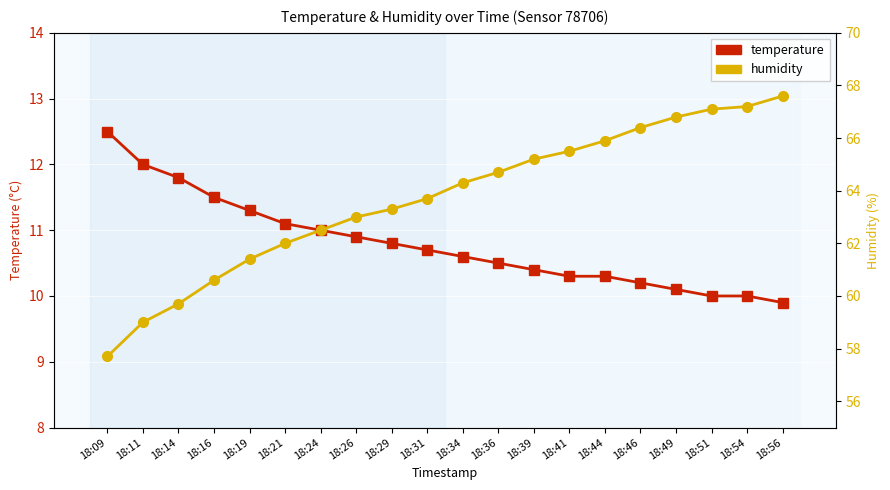

Rank the series by their average value, from lowest to highest.

temperature, humidity